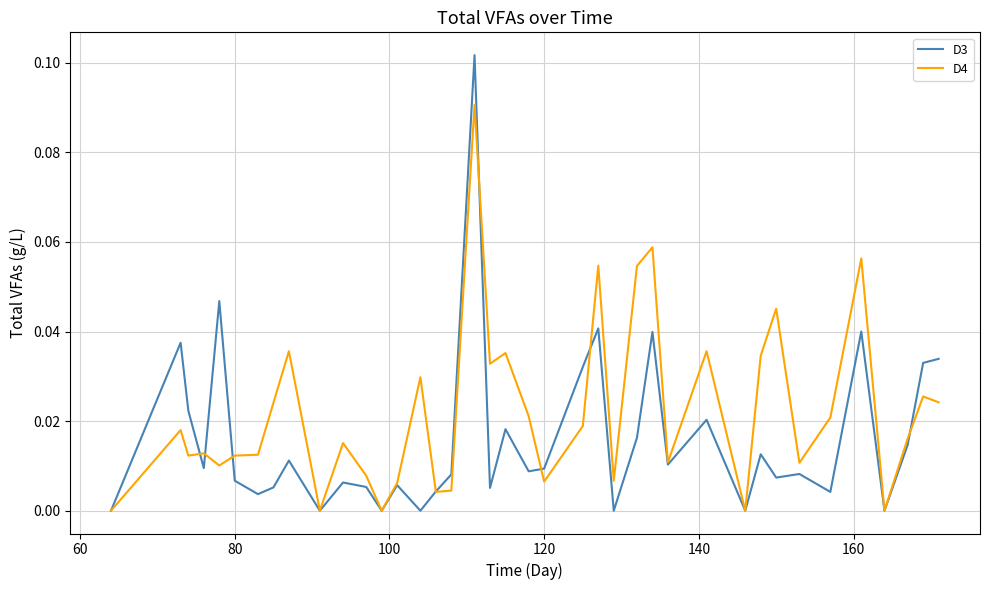

Rank the series by their maximum value, from lowest to highest.

D4, D3